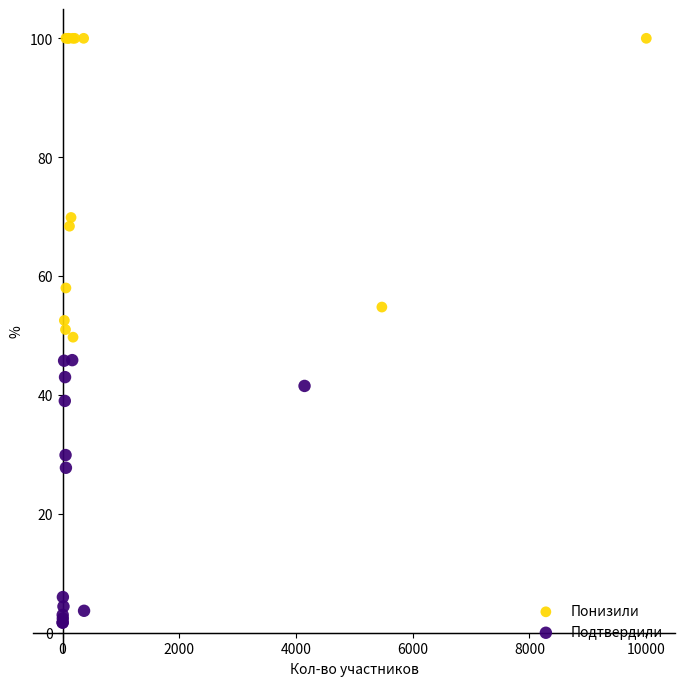

Which series contains the highest Y value?

Понизили